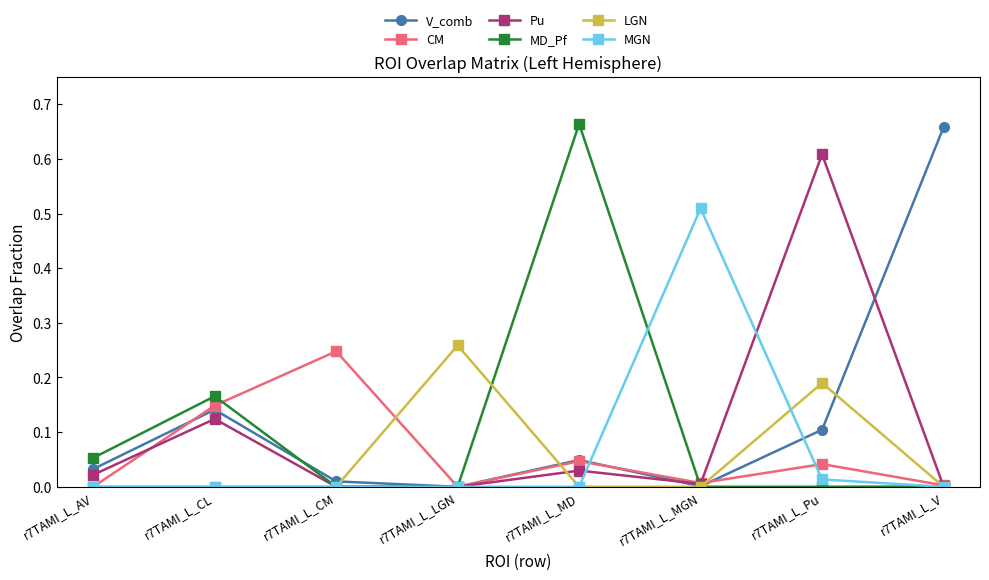

Which series has the widest spread of values?

MD_Pf